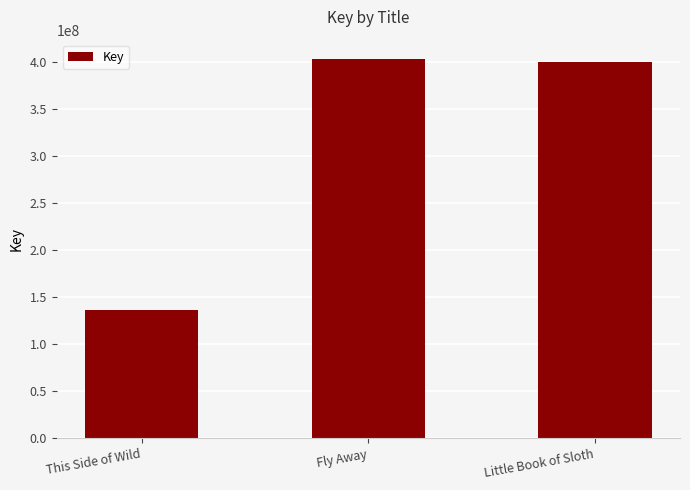

Where is the data nearest to the value 270114937?

Little Book of Sloth